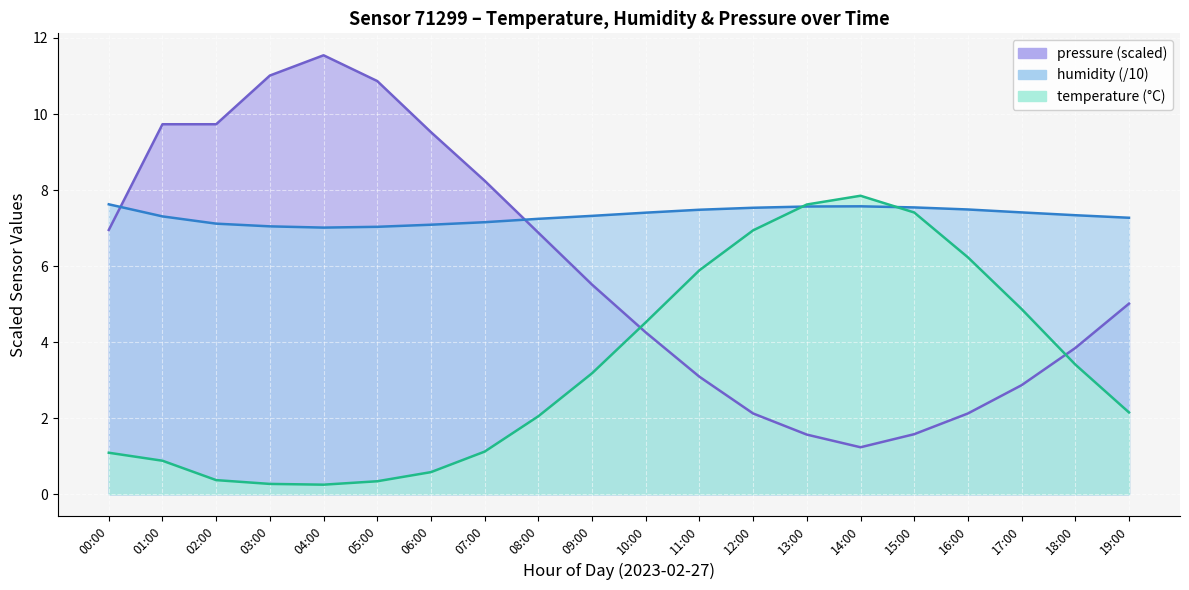

True or false: humidity has a value of 7.4 at 17:00.

True